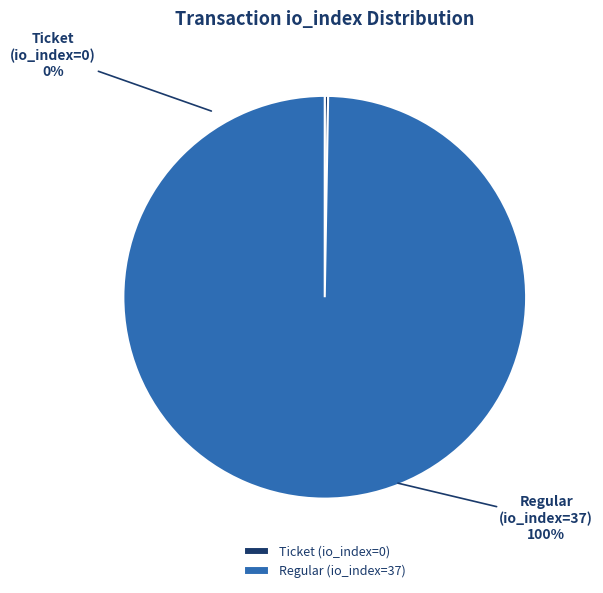

What is the change in value from Ticket (io_index=0) to Regular (io_index=37)?

+37